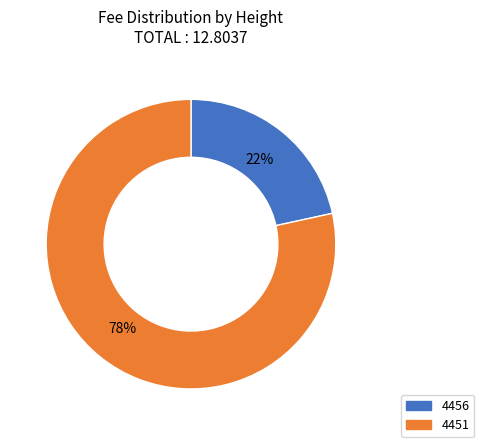

Which has a higher value, 4456 or 4451?

4451